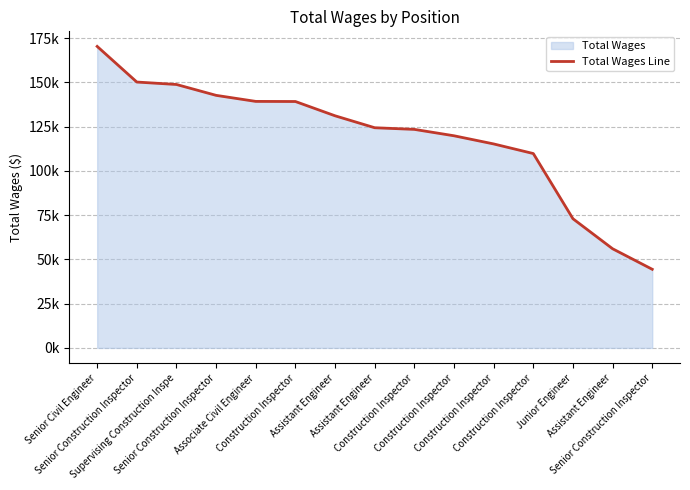

What is the difference between the values at Assistant Engineer and Supervising Construction Inspe?

92835